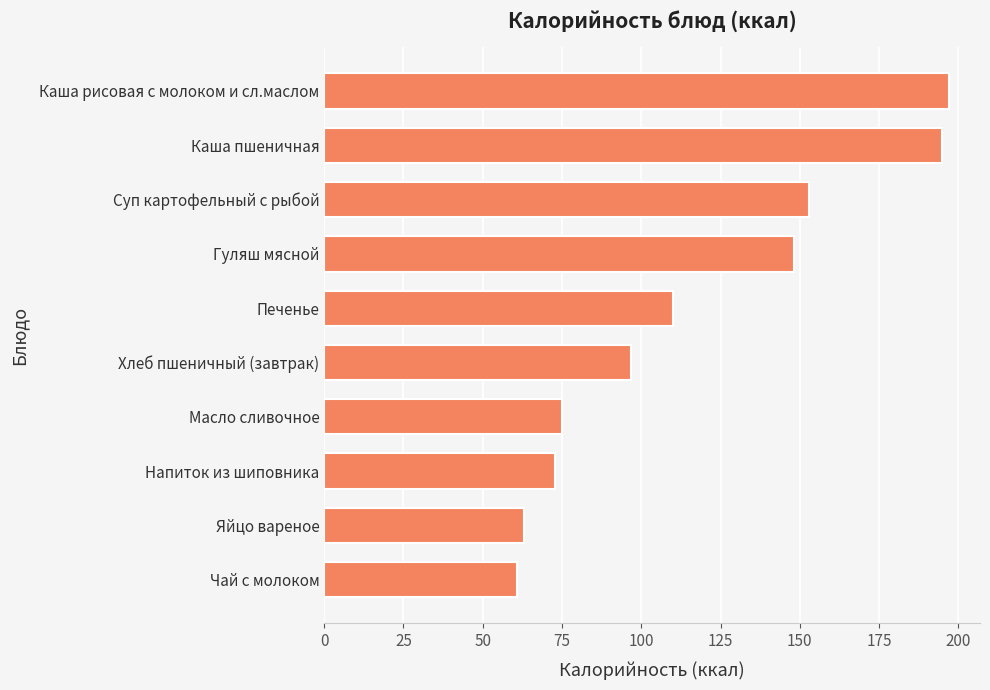

What is the change in value from Яйцо вареное to Каша пшеничная?

+131.9